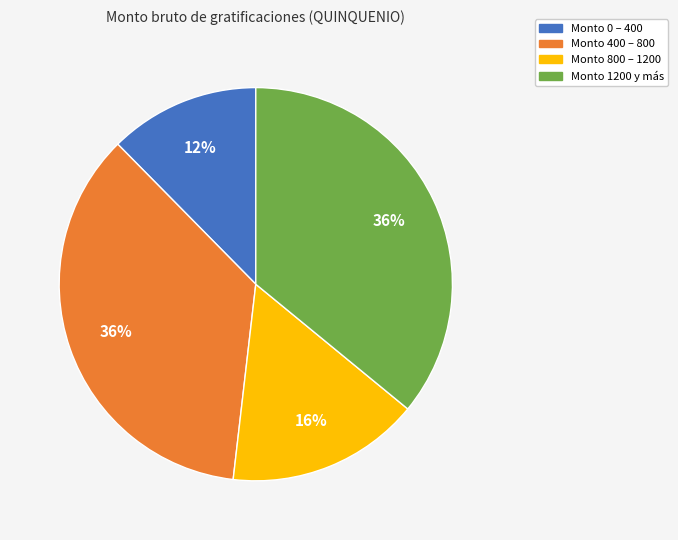

Is there a majority slice in this chart?

No